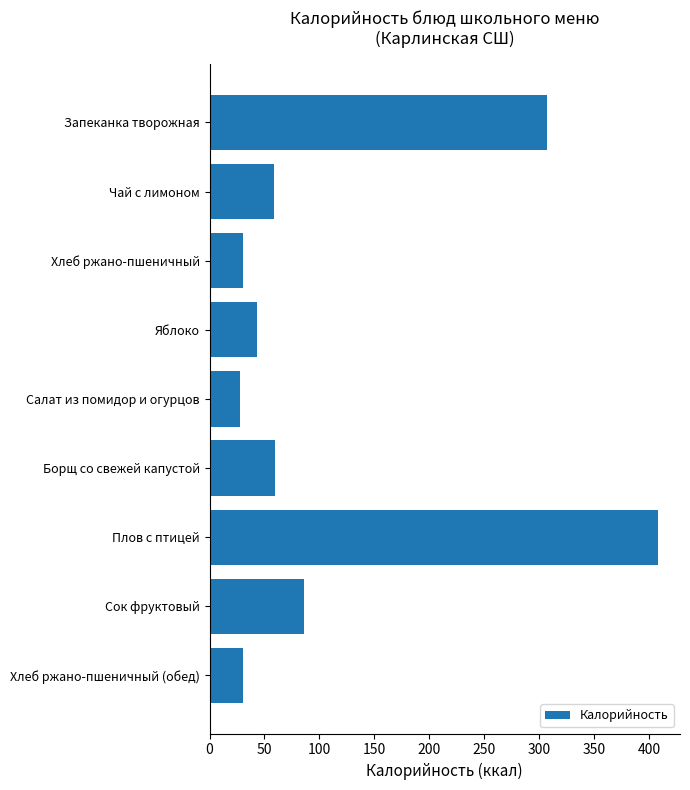

What is the minimum value shown in the chart?

28